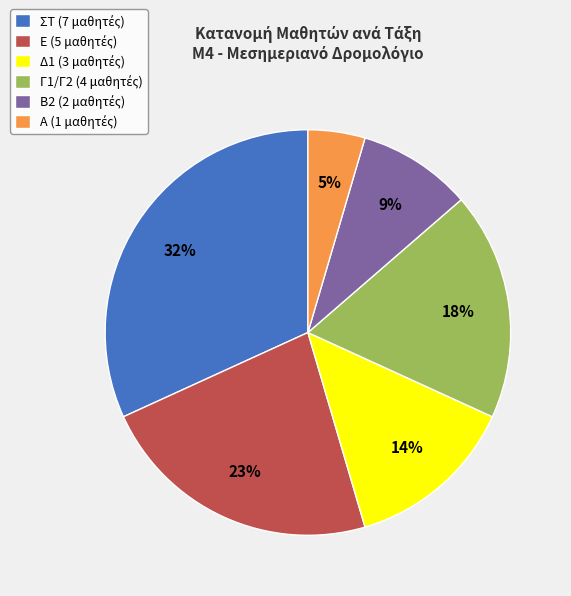

Is there any slice that represents more than half of the pie?

No